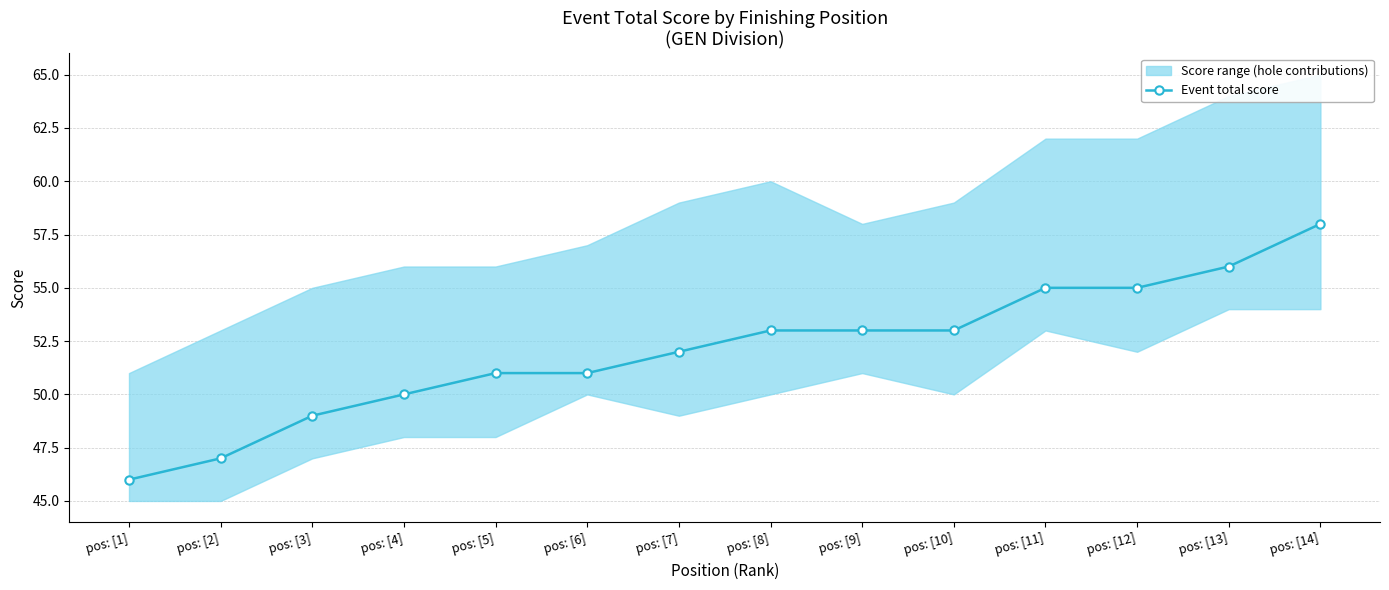

True or false: the data has more than 2 interior local peaks.

False